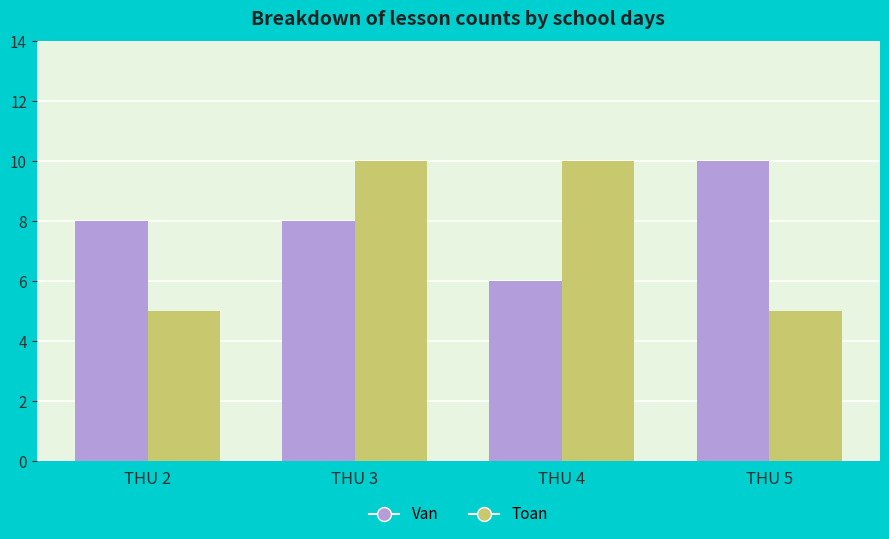

What is the average value of the Toan series?

8